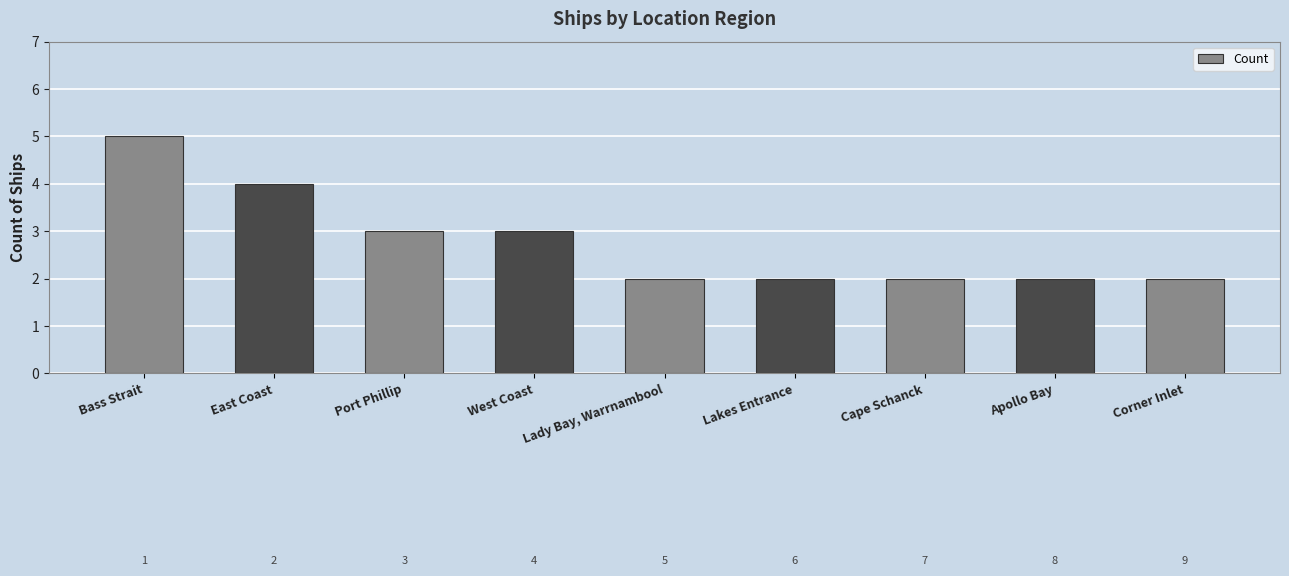

What is the maximum value shown in the chart?

5